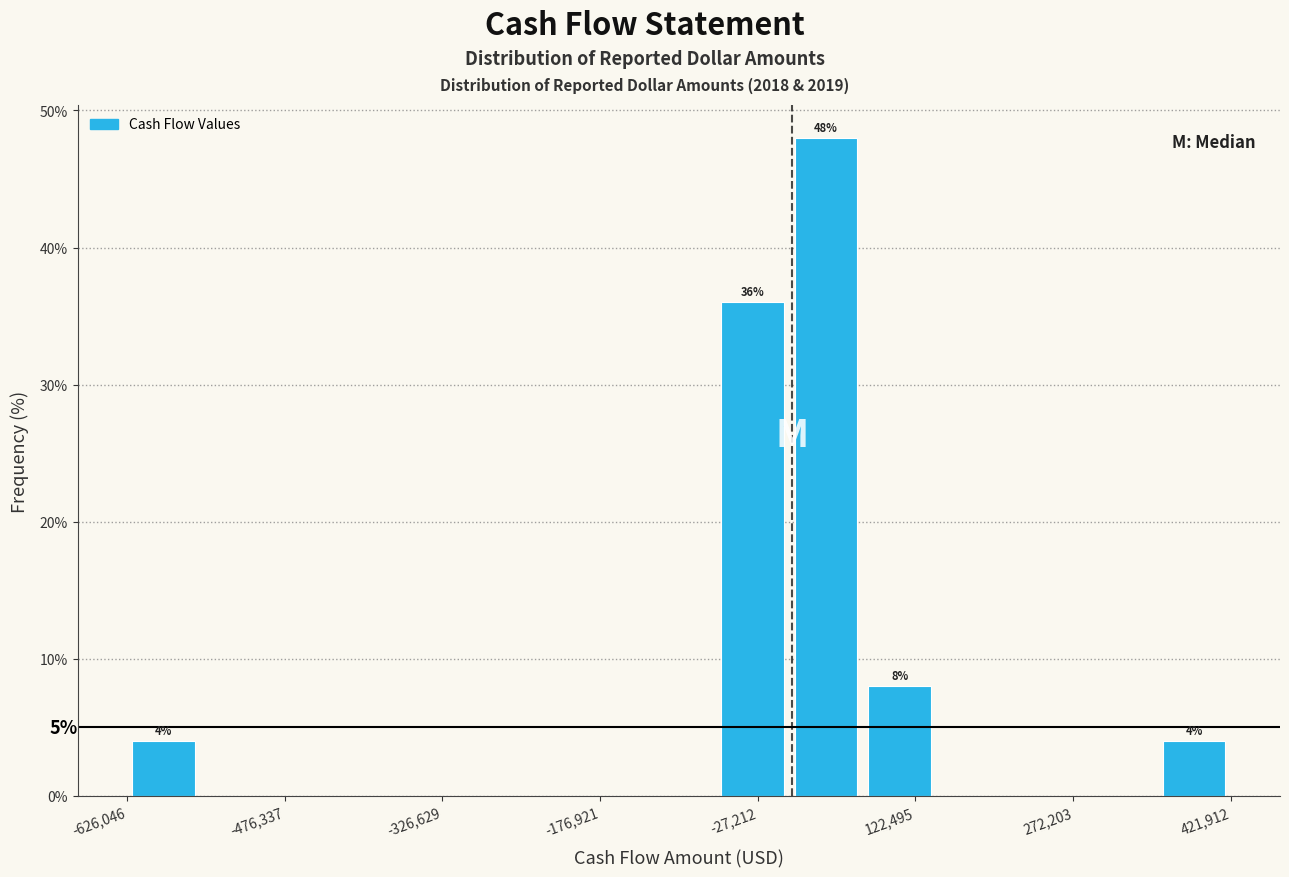

Read against the x-axis, roughly where is the centre of the tallest bar?

40000